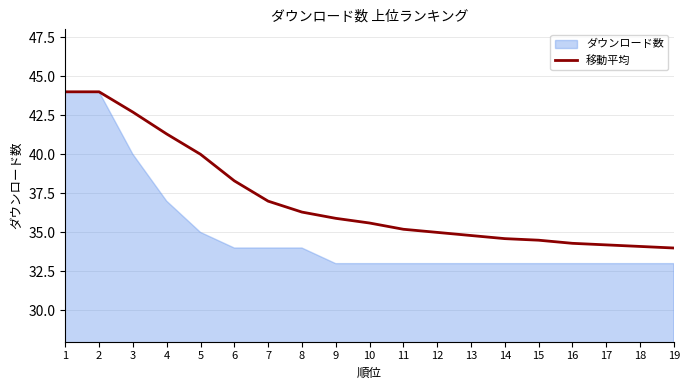

Is it true that 移動平均 equals 37.0 at 7?

True